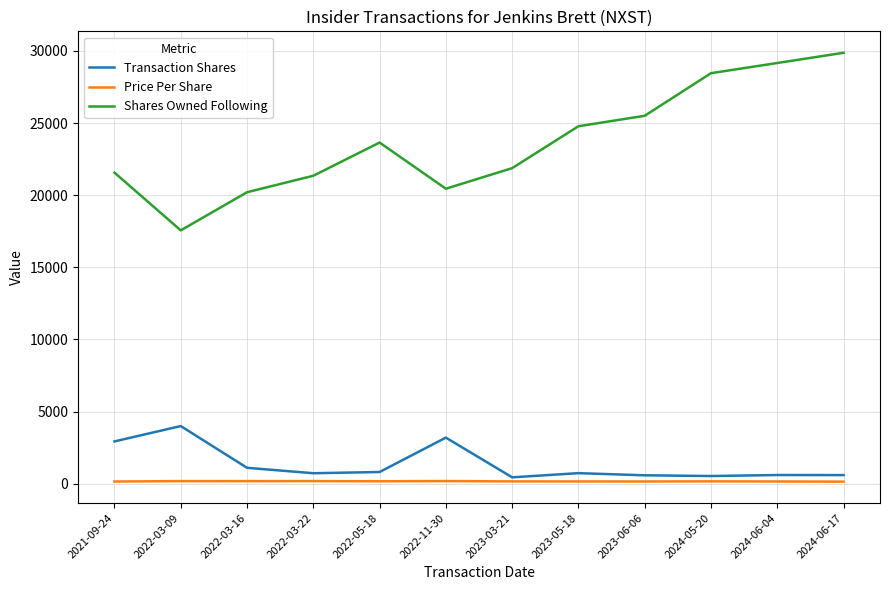

At which category does Transaction Shares reach its first local peak?

2022-03-09